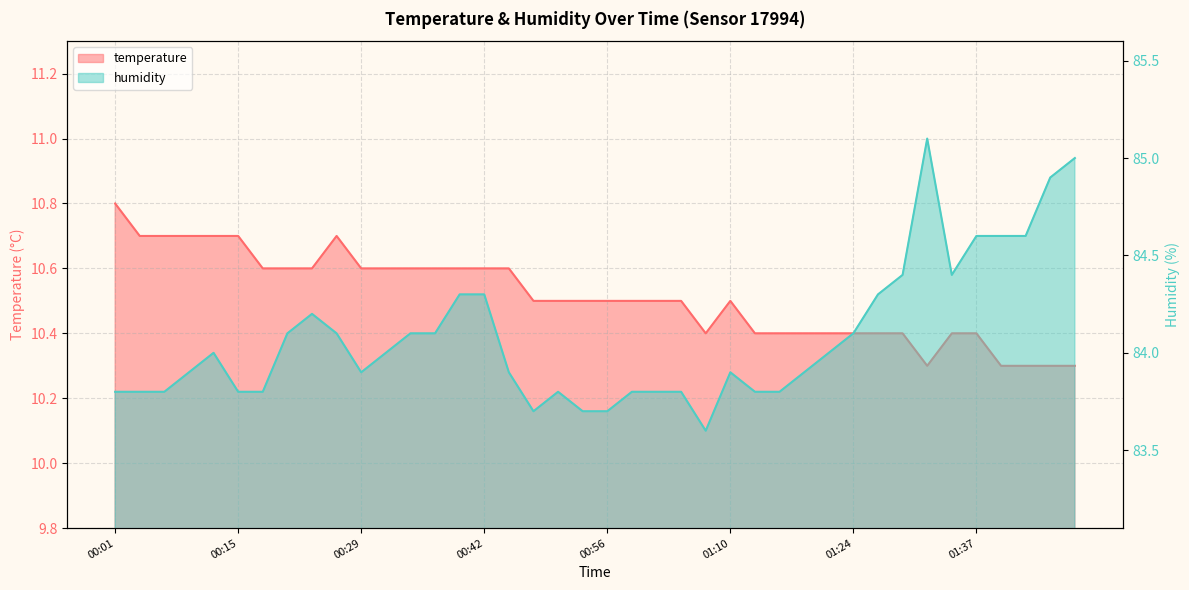

True or false: temperature and humidity intersect in this chart.

False